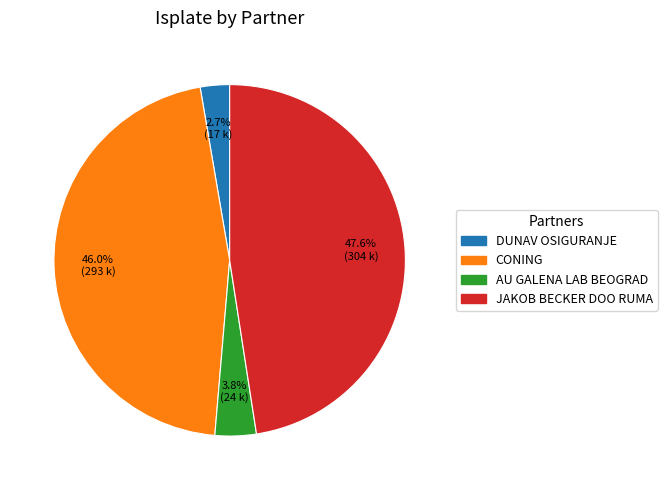

Which has a higher value, AU GALENA LAB BEOGRAD or DUNAV OSIGURANJE?

AU GALENA LAB BEOGRAD